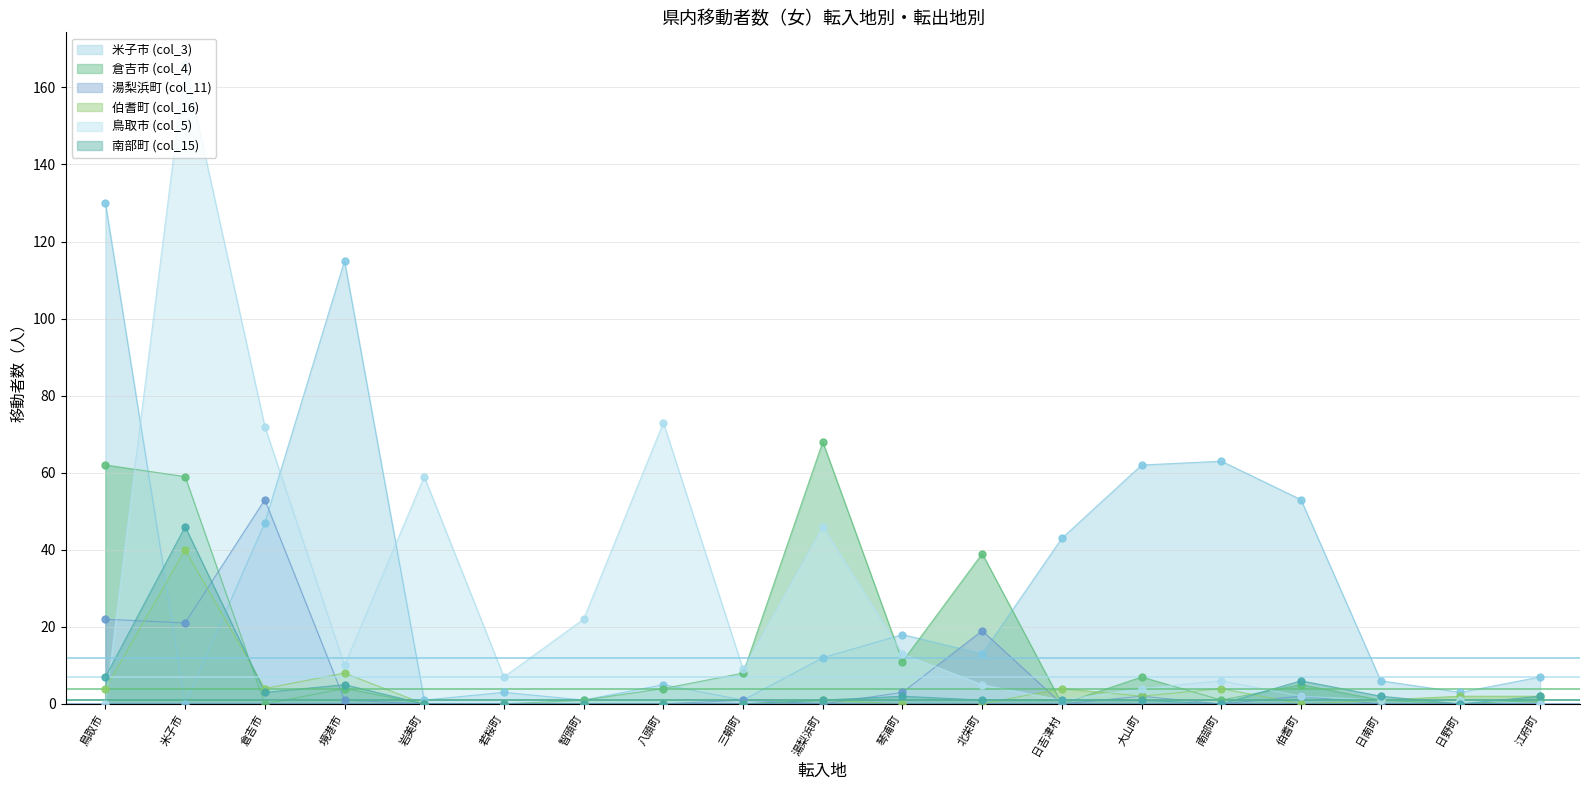

Which series has the largest total across all categories?

米子市 (col_3)